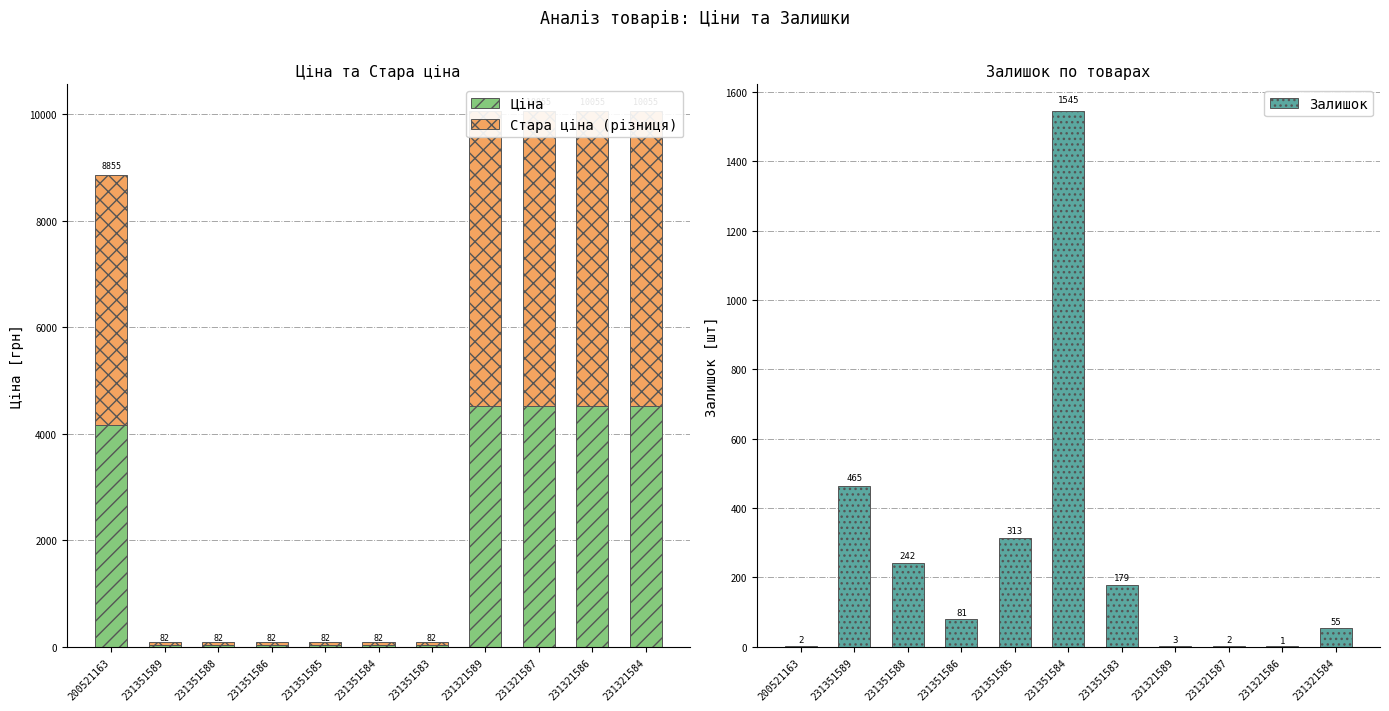

What is the label of the 8th bar from the right?

231351586